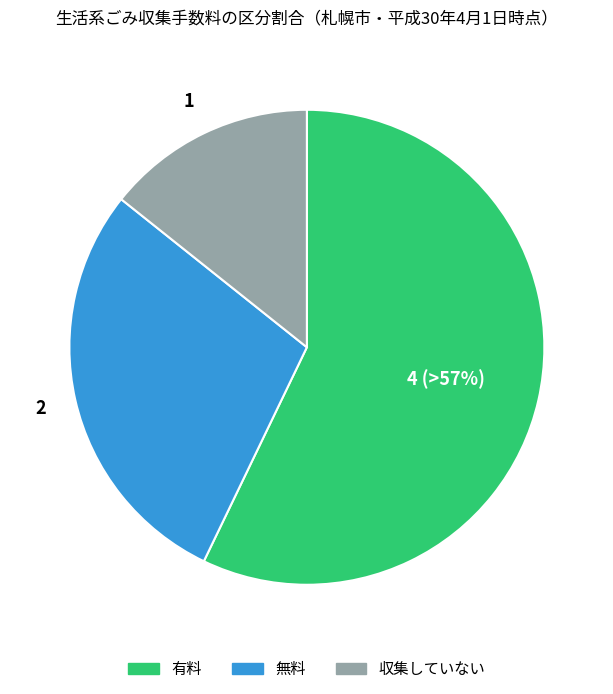

What percentage is the 収集していない slice, to the nearest percent?

14%